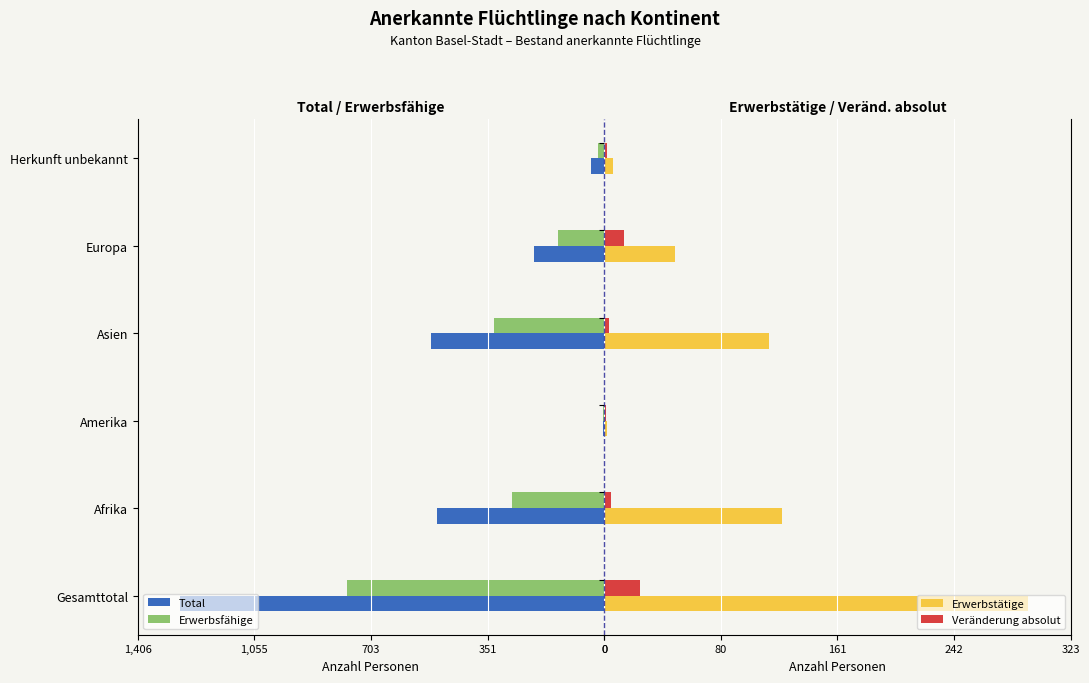

What is the difference between the maximum and minimum values in the Erwerbstätige series?

292